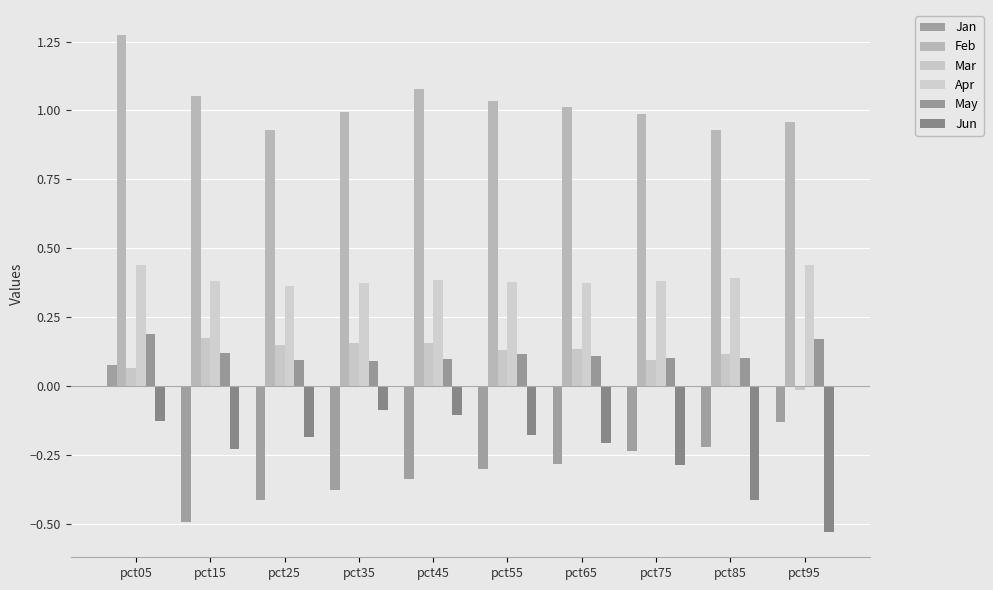

How many groups of bars are there?

10